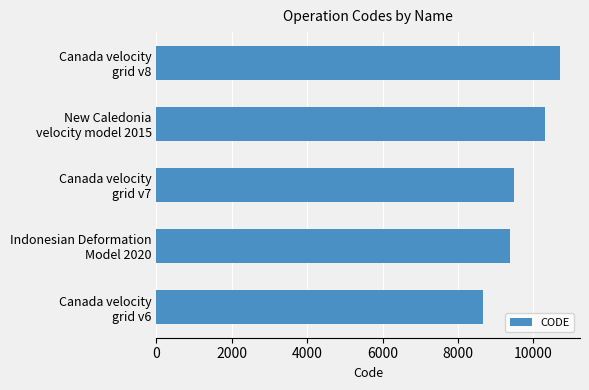

Rank the categories by value from highest to lowest.

Canada velocity
grid v8, New Caledonia
velocity model 2015, Canada velocity
grid v7, Indonesian Deformation
Model 2020, Canada velocity
grid v6